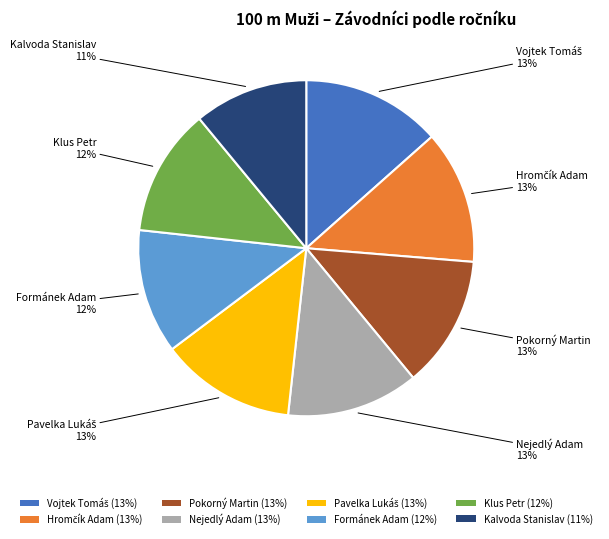

Is it true that Klus Petr is 12% of the pie?

True